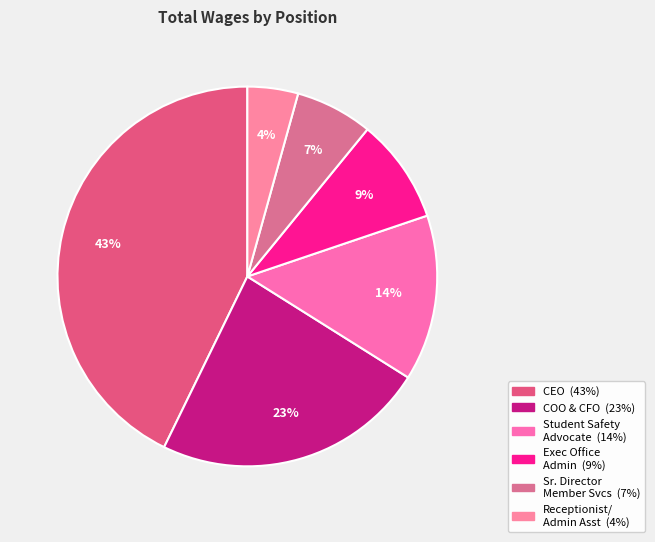

To the nearest percent, what is the average slice percentage?

17%